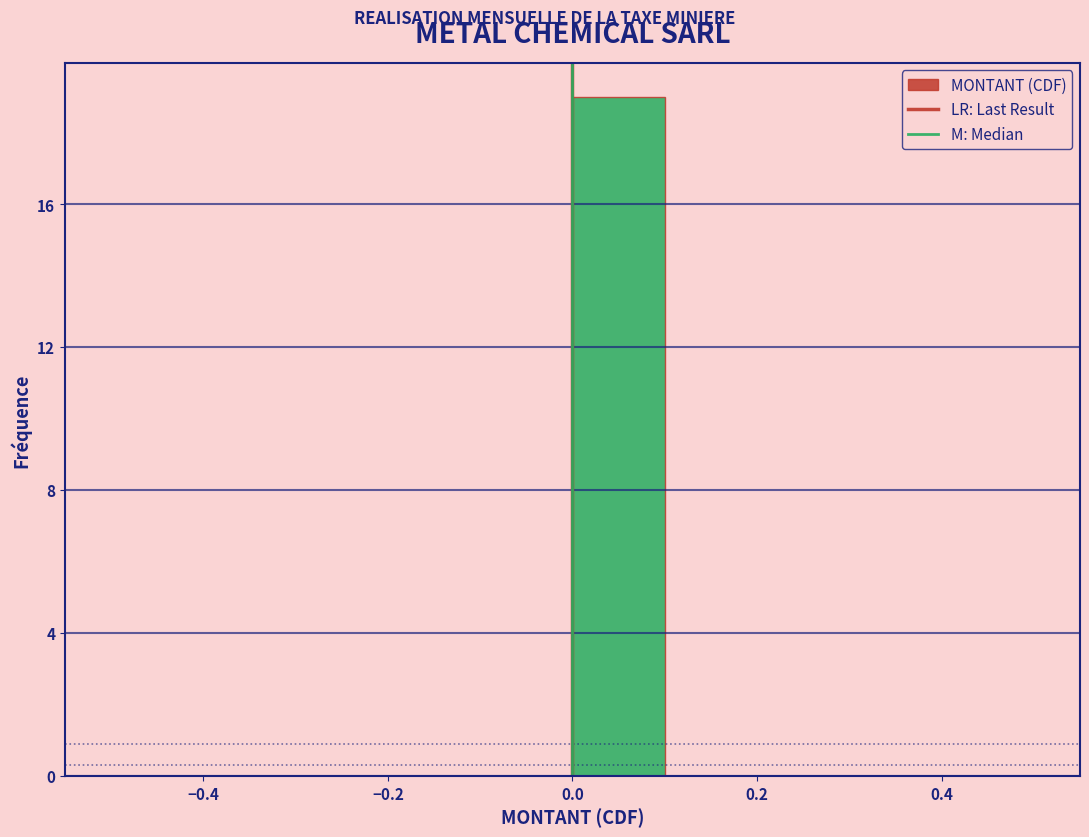

Reading left to right, transcribe this chart: for each bar, give the range it covers on the x-axis and its height. The values are not printed on the chart, so give them approximately, as read against the axis.

-0.5 to -0.4: 0
-0.4 to -0.3: 0
-0.3 to -0.2: 0
-0.2 to -0.1: 0
-0.1 to 0.0: 0
0.0 to 0.1: 19
0.1 to 0.2: 0
0.2 to 0.3: 0
0.3 to 0.4: 0
0.4 to 0.5: 0